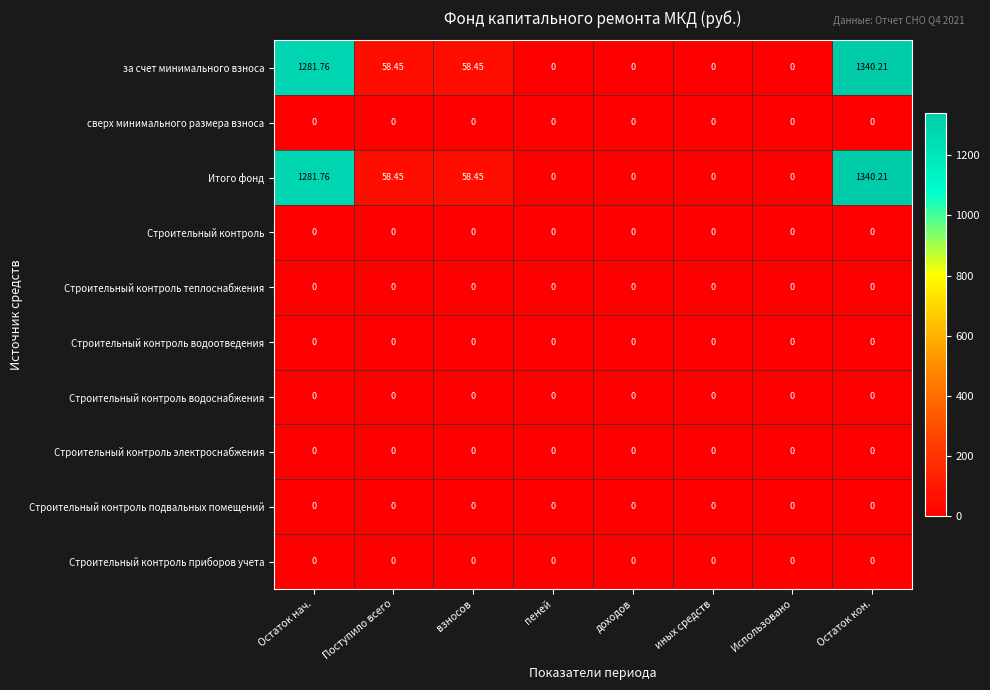

At which category is the sum across all series the highest?

Остаток кон.